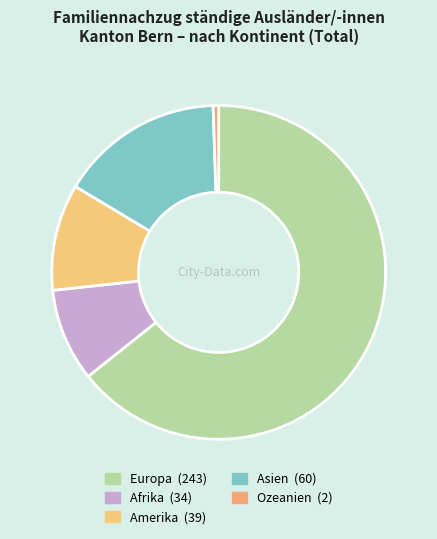

Does Europa represent more than half of the total?

Yes